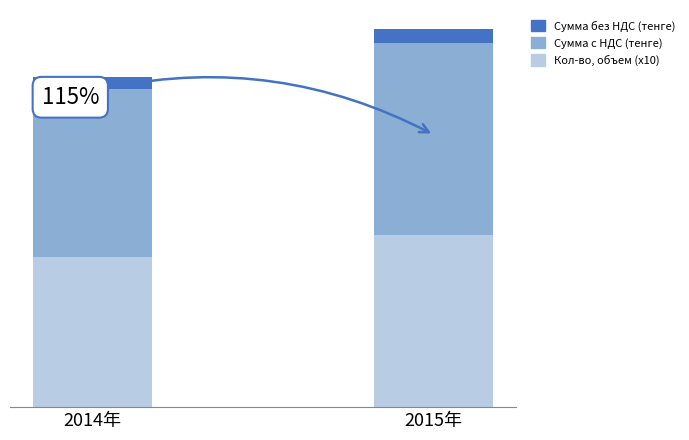

Which series has the widest spread of values?

Сумма с НДС (тенге)